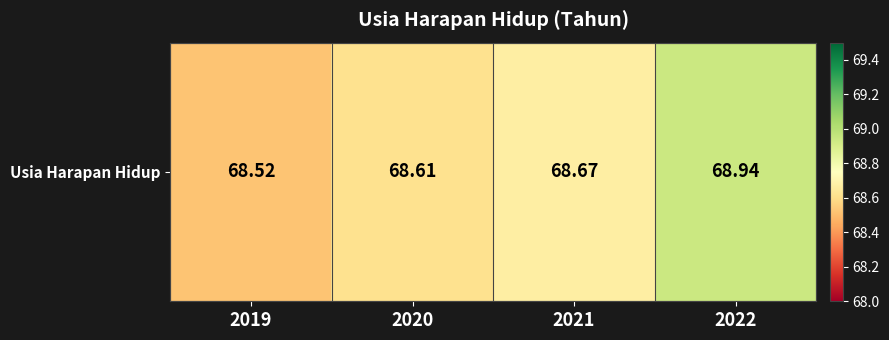

Which has a higher value, 2019 or 2022?

2022